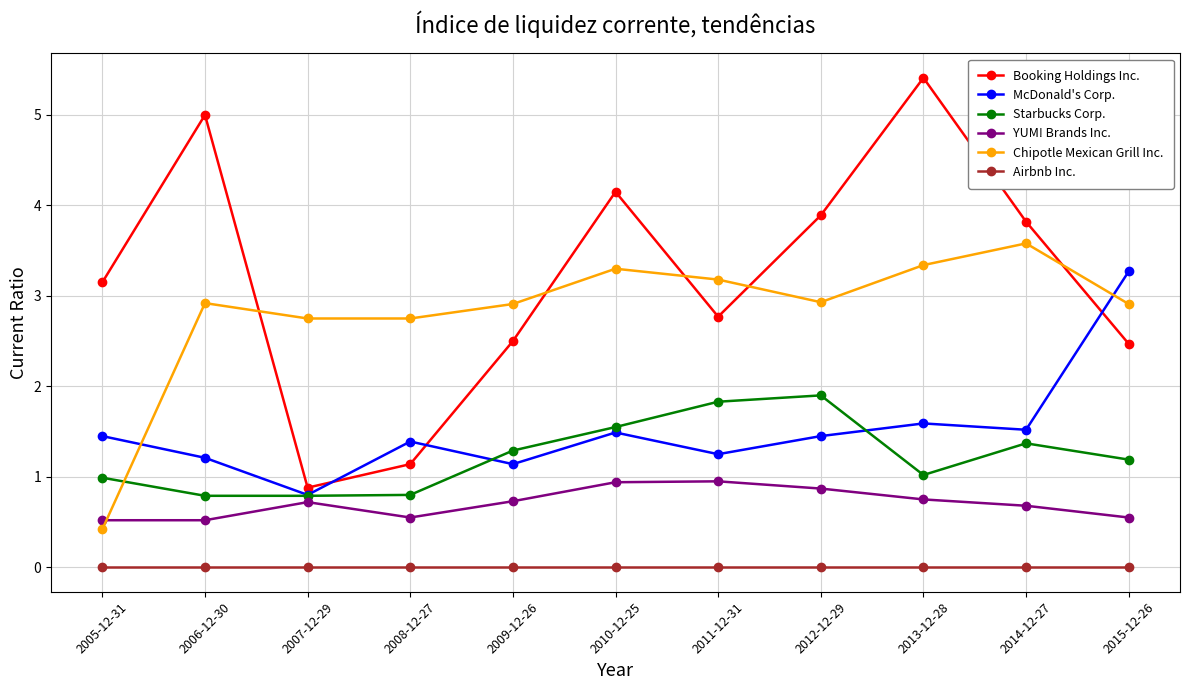

What is the label of the 7th point from the left?

2011-12-31